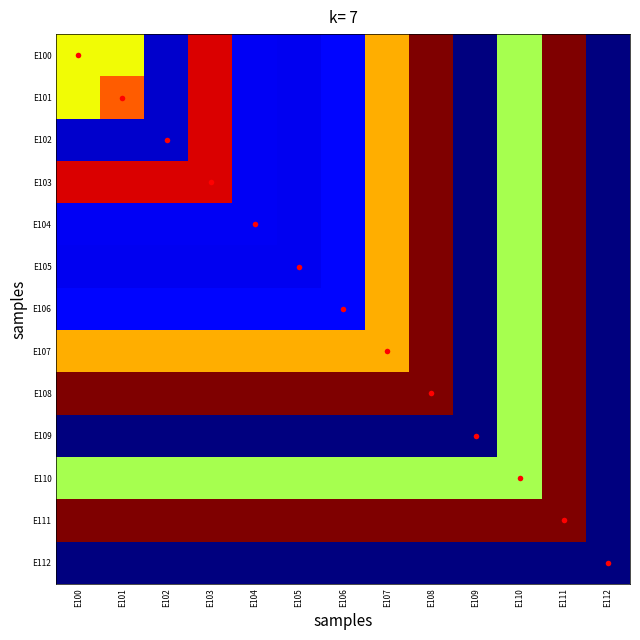

Reading left to right, extract all data points from this chart.

E100: E100=14.2	E101=14.2	E102=11.1	E103=15.7	E104=11.3	E105=11.3	E106=11.4	E107=14.6	E108=16.1	E109=10.7	E110=13.7	E111=16.1	E112=10.7
E101: E100=14.2	E101=15.1	E102=11.1	E103=15.7	E104=11.3	E105=11.3	E106=11.4	E107=14.6	E108=16.1	E109=10.7	E110=13.7	E111=16.1	E112=10.7
E102: E100=11.1	E101=11.1	E102=11.1	E103=15.7	E104=11.3	E105=11.3	E106=11.4	E107=14.6	E108=16.1	E109=10.7	E110=13.7	E111=16.1	E112=10.7
E103: E100=15.7	E101=15.7	E102=15.7	E103=15.7	E104=11.3	E105=11.3	E106=11.4	E107=14.6	E108=16.1	E109=10.7	E110=13.7	E111=16.1	E112=10.7
E104: E100=11.3	E101=11.3	E102=11.3	E103=11.3	E104=11.3	E105=11.3	E106=11.4	E107=14.6	E108=16.1	E109=10.7	E110=13.7	E111=16.1	E112=10.7
E105: E100=11.3	E101=11.3	E102=11.3	E103=11.3	E104=11.3	E105=11.3	E106=11.4	E107=14.6	E108=16.1	E109=10.7	E110=13.7	E111=16.1	E112=10.7
E106: E100=11.4	E101=11.4	E102=11.4	E103=11.4	E104=11.4	E105=11.4	E106=11.4	E107=14.6	E108=16.1	E109=10.7	E110=13.7	E111=16.1	E112=10.7
E107: E100=14.6	E101=14.6	E102=14.6	E103=14.6	E104=14.6	E105=14.6	E106=14.6	E107=14.6	E108=16.1	E109=10.7	E110=13.7	E111=16.1	E112=10.7
E108: E100=16.1	E101=16.1	E102=16.1	E103=16.1	E104=16.1	E105=16.1	E106=16.1	E107=16.1	E108=16.1	E109=10.7	E110=13.7	E111=16.1	E112=10.7
E109: E100=10.7	E101=10.7	E102=10.7	E103=10.7	E104=10.7	E105=10.7	E106=10.7	E107=10.7	E108=10.7	E109=10.7	E110=13.7	E111=16.1	E112=10.7
E110: E100=13.7	E101=13.7	E102=13.7	E103=13.7	E104=13.7	E105=13.7	E106=13.7	E107=13.7	E108=13.7	E109=13.7	E110=13.7	E111=16.1	E112=10.7
E111: E100=16.1	E101=16.1	E102=16.1	E103=16.1	E104=16.1	E105=16.1	E106=16.1	E107=16.1	E108=16.1	E109=16.1	E110=16.1	E111=16.1	E112=10.7
E112: E100=10.7	E101=10.7	E102=10.7	E103=10.7	E104=10.7	E105=10.7	E106=10.7	E107=10.7	E108=10.7	E109=10.7	E110=10.7	E111=10.7	E112=10.7